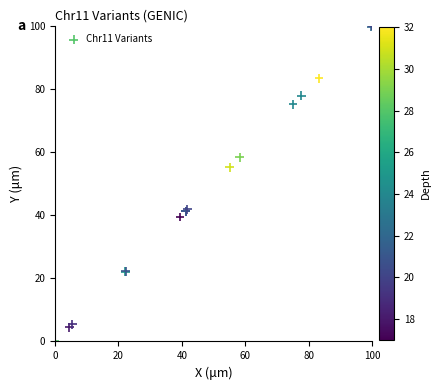

What Y value in the scatter plot is closest to 50?

55.1